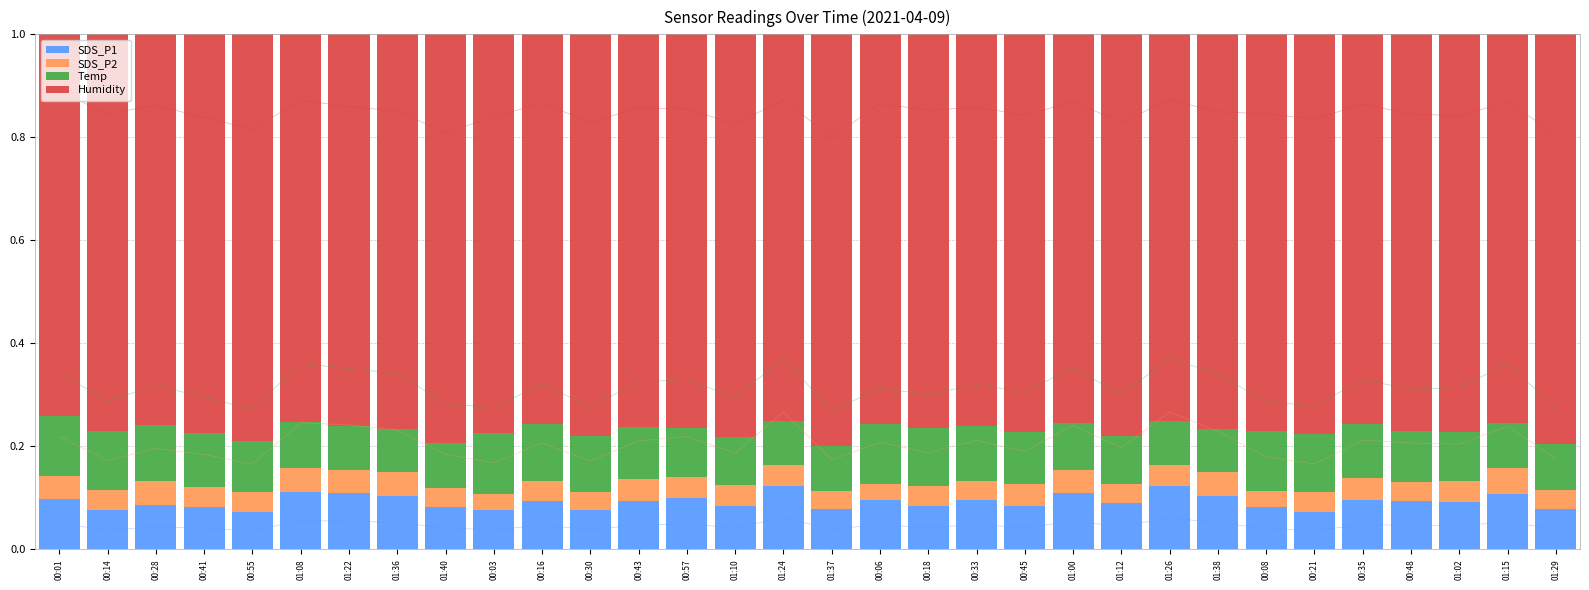

What is the label of the 32nd bar from the left?

01:29